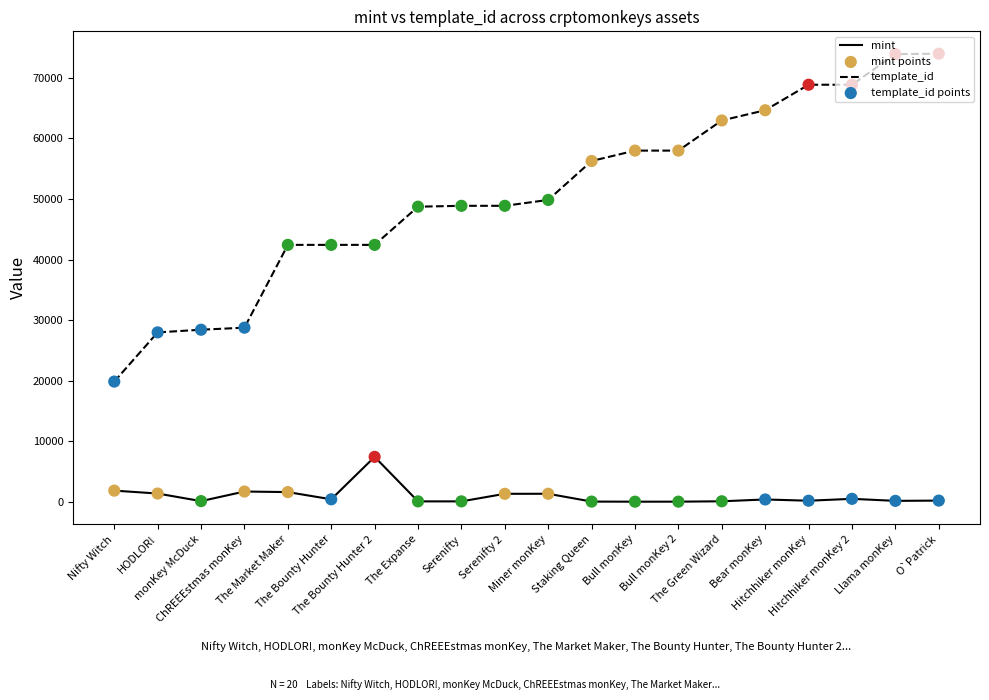

Which series has the largest range (max minus min)?

template_id